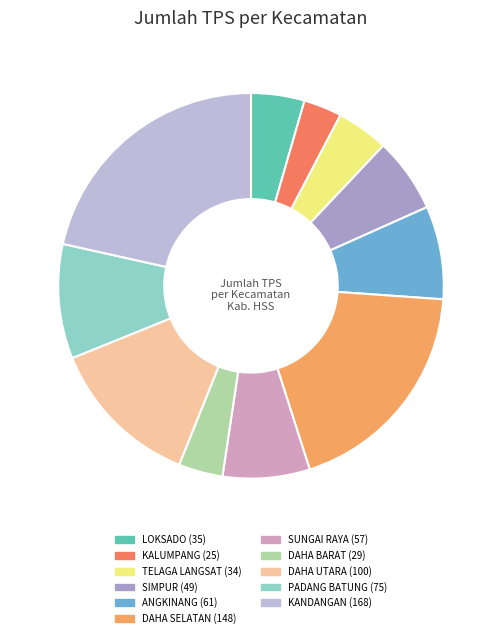

Do KALUMPANG and TELAGA LANGSAT together represent more than half of the pie?

No